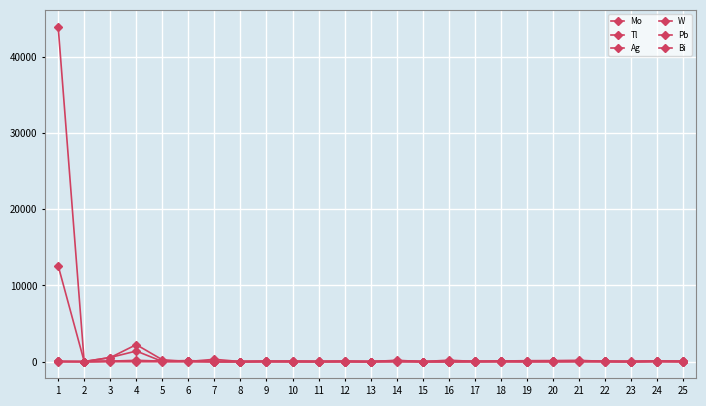

At how many categories does at least one series exceed 41829?

1